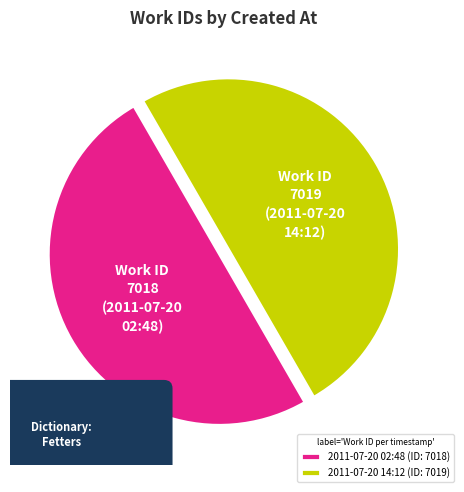

Does 2011-07-20 02:48:00 UTC account for over 50% of the chart?

No